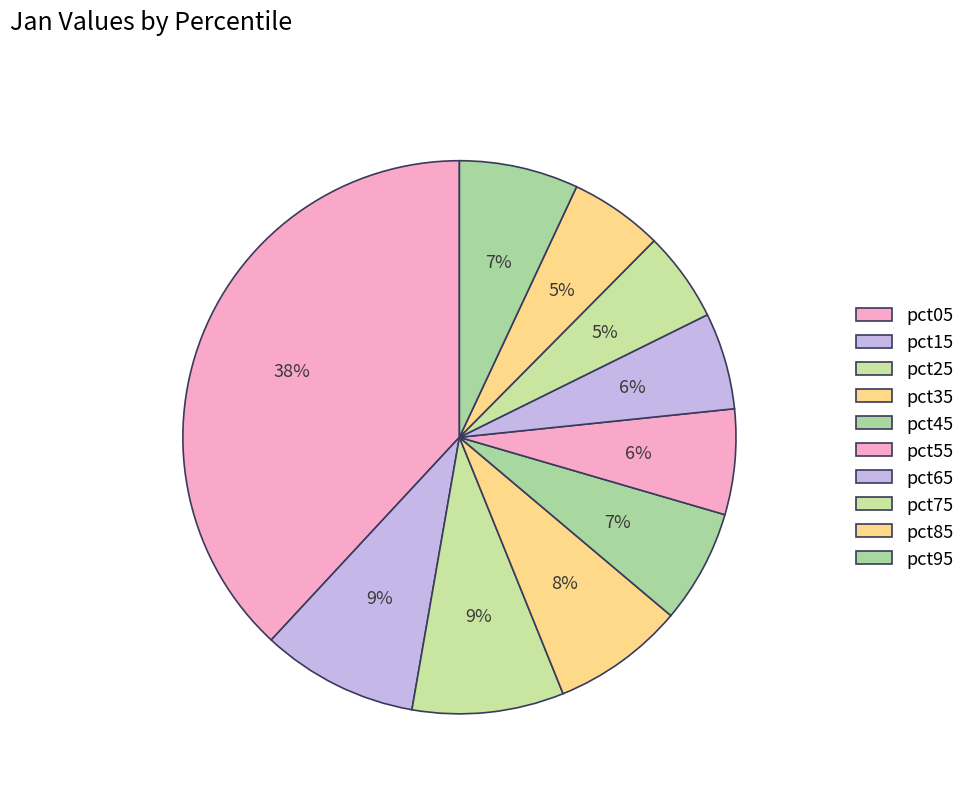

How many slices are in this pie chart?

10